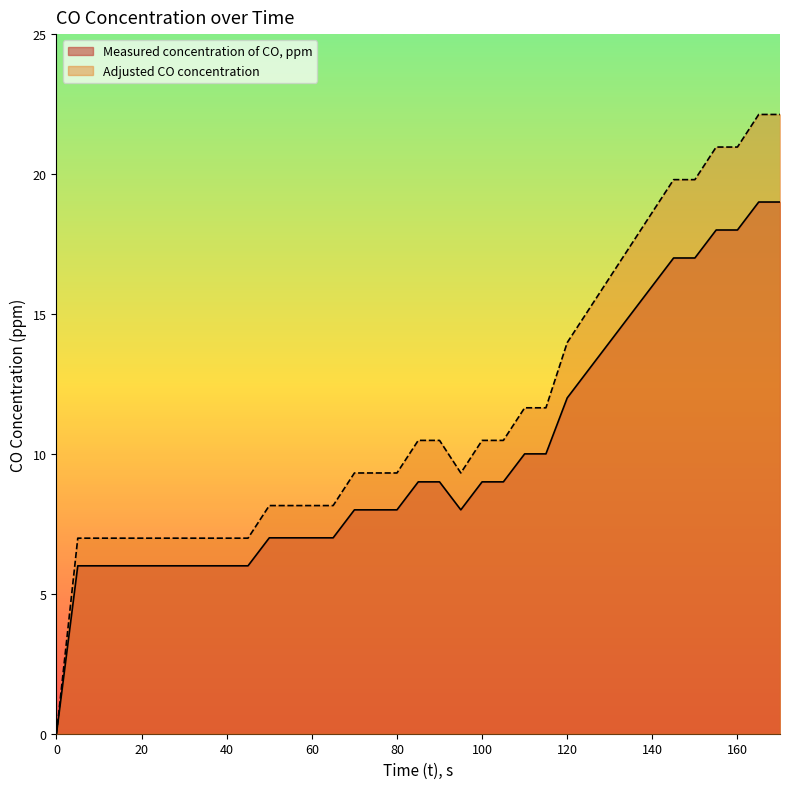

What is the value of the Adjusted CO concentration point at the 4th from the left?

7.0